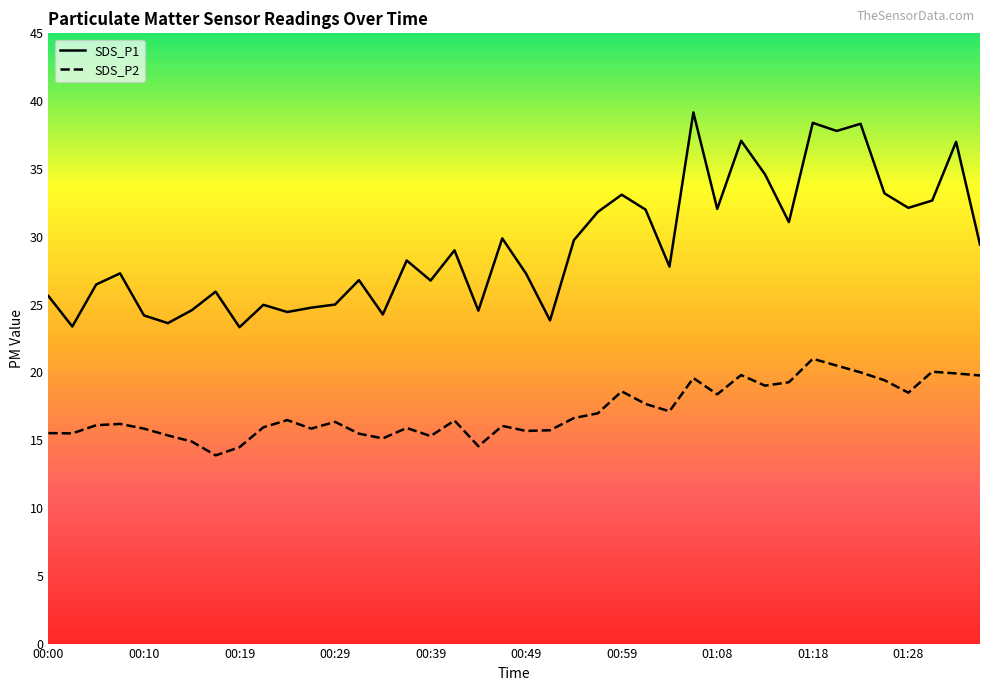

The value of SDS_P1 at 00:39 is 26.8. True or false?

True